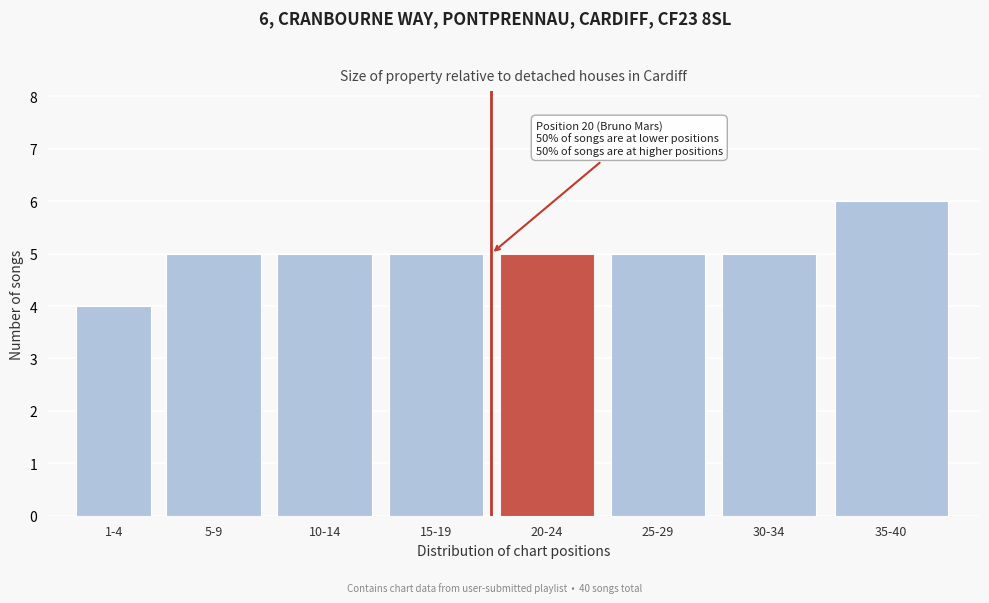

Reading left to right, list all the values displayed in this chart.

4	5	5	5	5	5	5	6